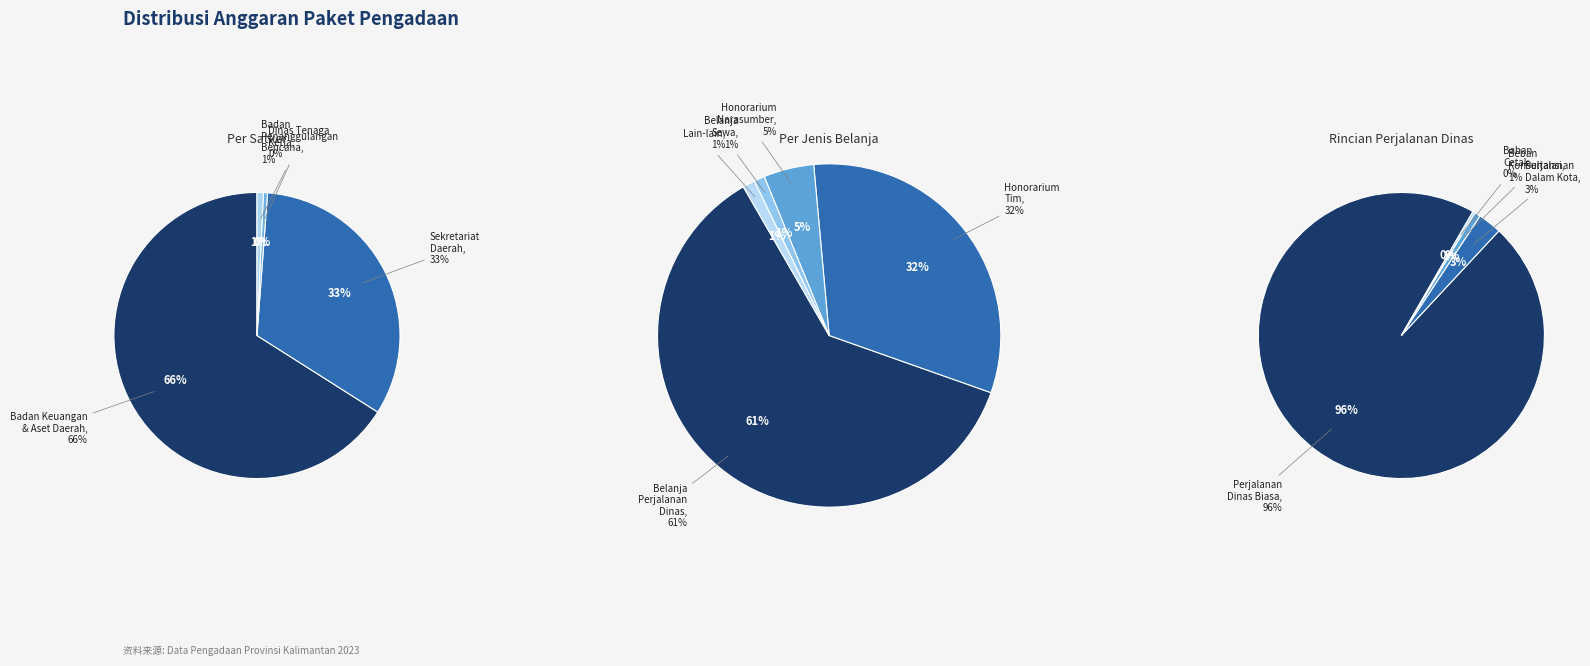

What percentage is the Dinas Tenaga Kerja dan Transmigrasi slice, to the nearest percent?

1%